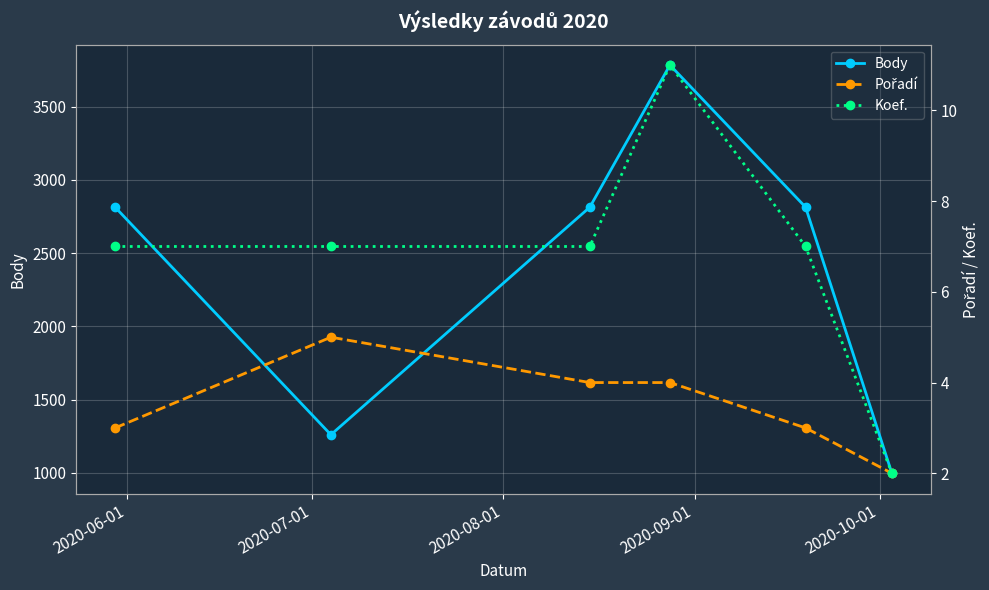

In Body, how many points are higher than both neighbors (excluding endpoints)?

1